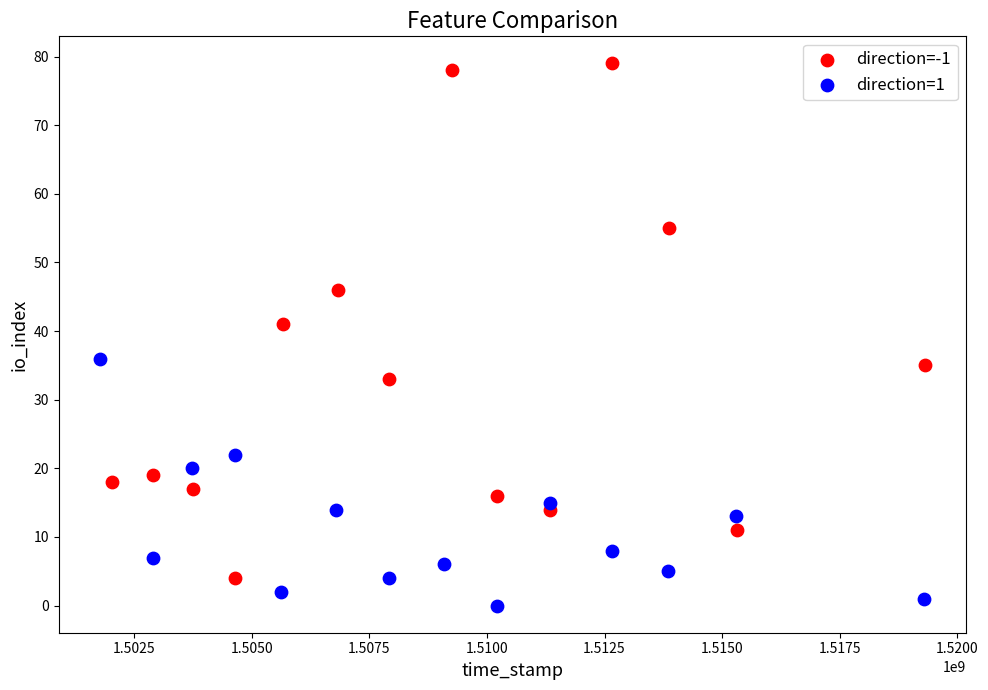

What are all the series names shown in the legend?

direction=-1, direction=1